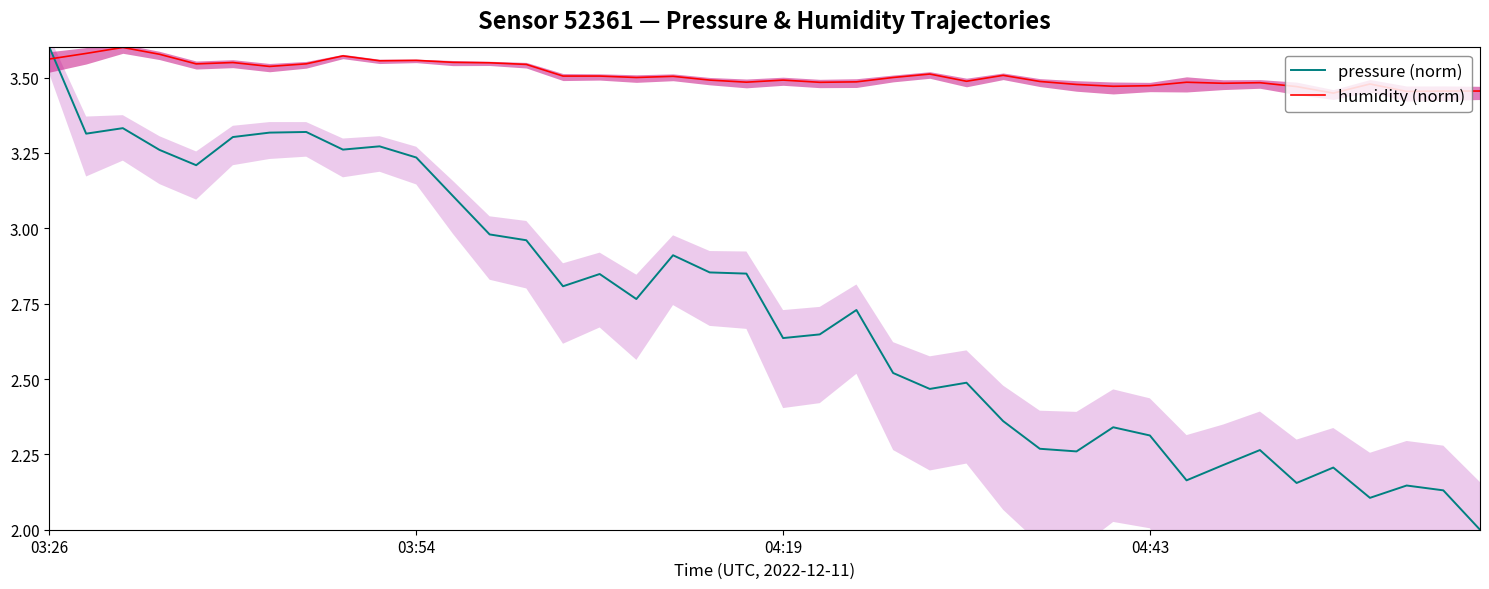

True or false: humidity (norm) has a value of 6.4 at 03:26.

False